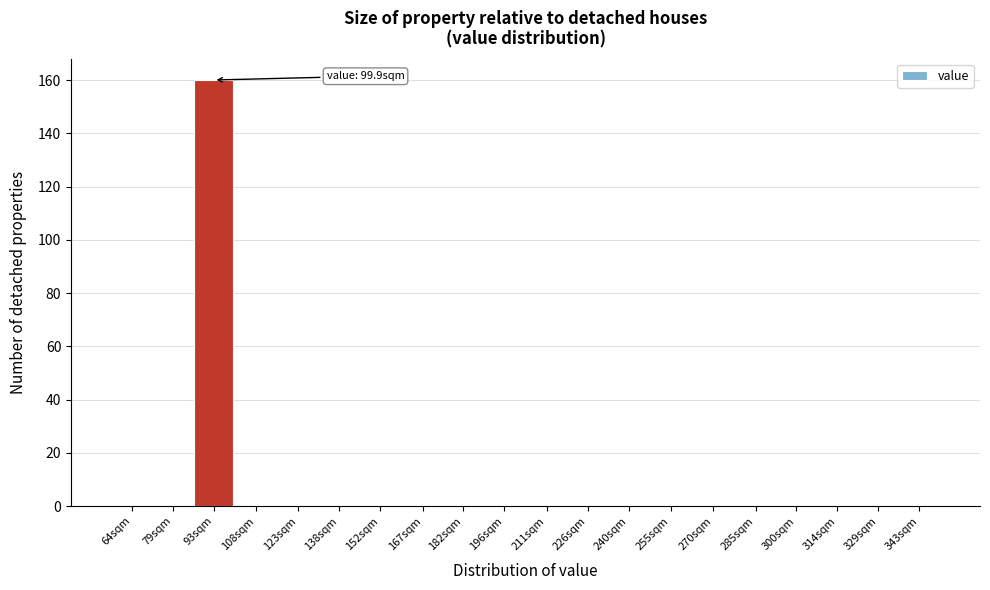

Reading left to right, list all the values displayed in this chart.

64sqm=0	79sqm=0	93sqm=160	108sqm=0	123sqm=0	138sqm=0	152sqm=0	167sqm=0	182sqm=0	196sqm=0	211sqm=0	226sqm=0	240sqm=0	255sqm=0	270sqm=0	285sqm=0	300sqm=0	314sqm=0	329sqm=0	343sqm=0